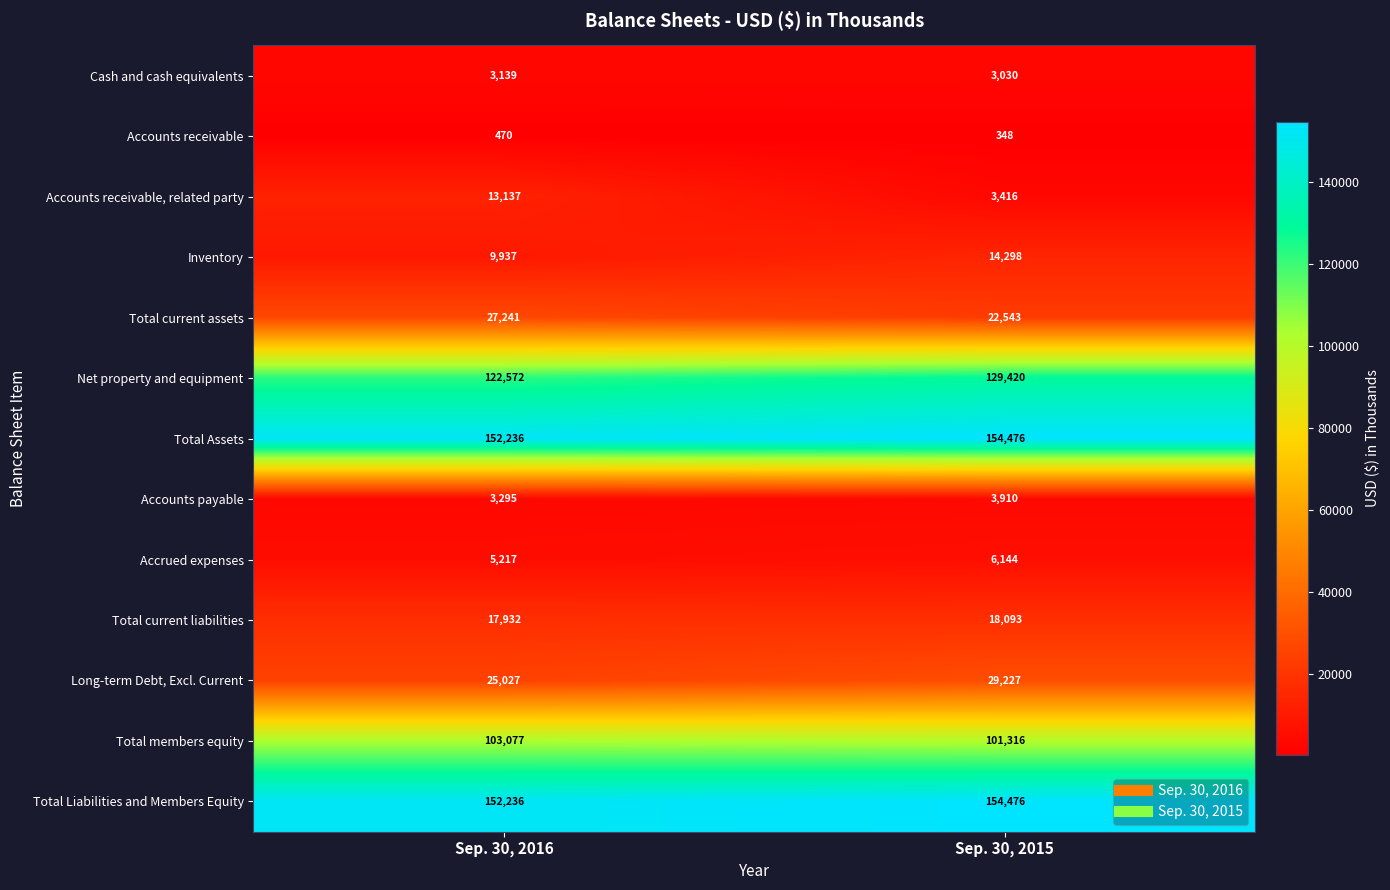

What is the difference between the highest and lowest values at Sep. 30, 2016?

151766